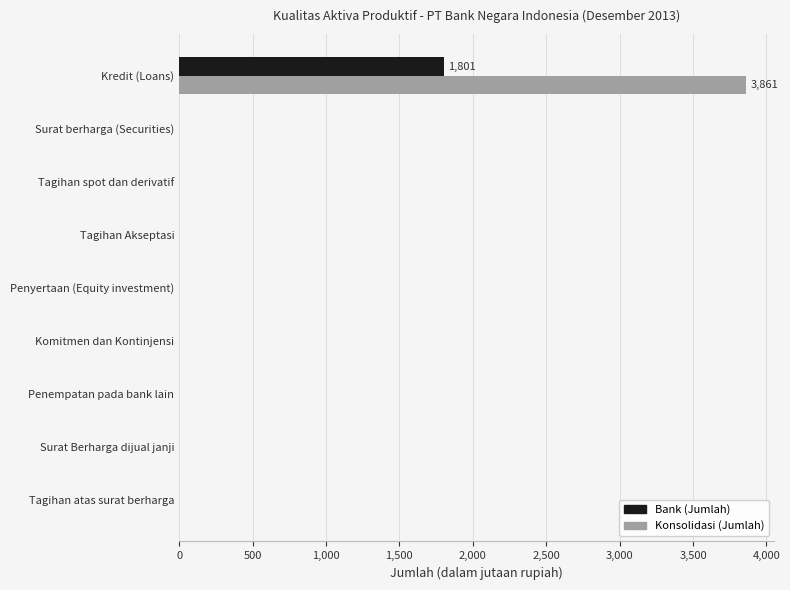

Which series has the largest total across all categories?

Konsolidasi (Jumlah)